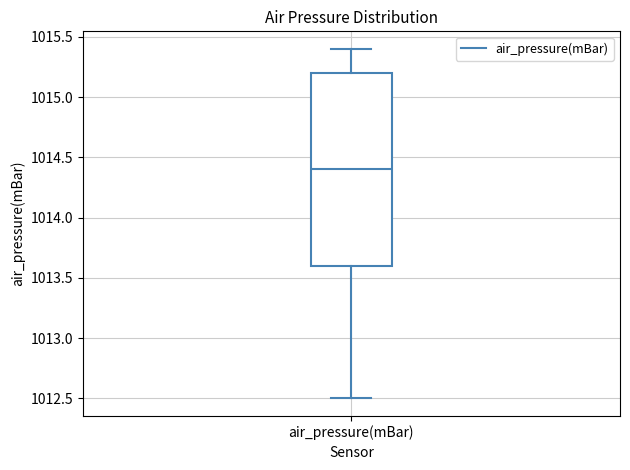

Transcribe this box plot: give where the median line is, the range the box spans, and where the two whiskers end, as read against the y-axis. The values are not printed on the chart, so give them approximately, as read against the axis.

median 1014.4, box 1013.6 to 1015.2, whiskers 1012.5 to 1015.4